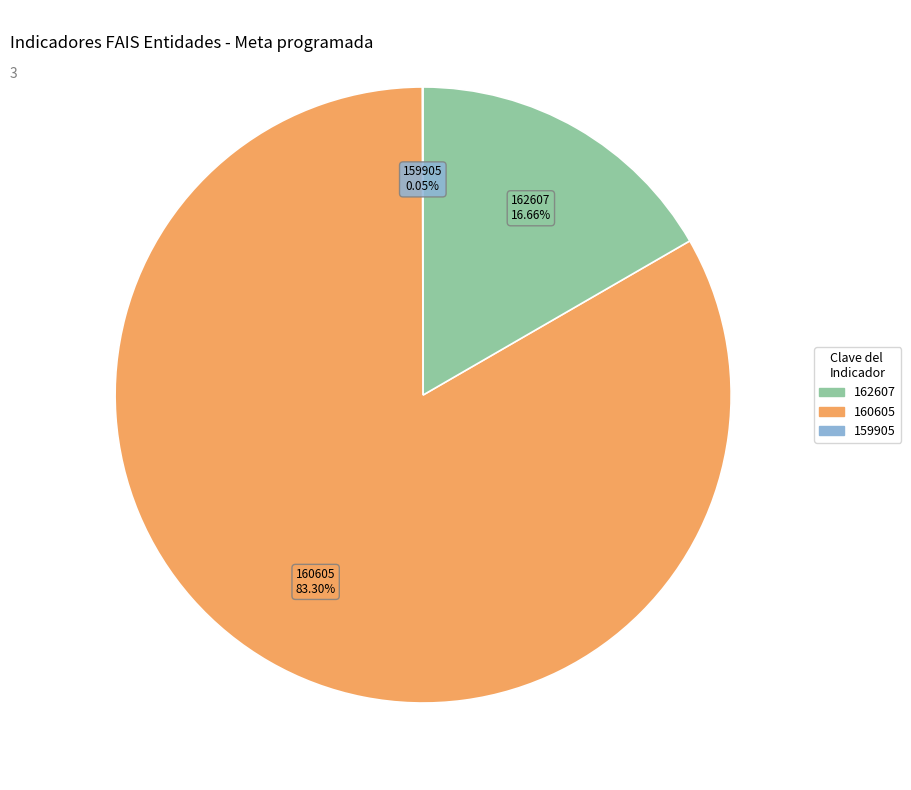

Is there any slice that represents more than half of the pie?

Yes